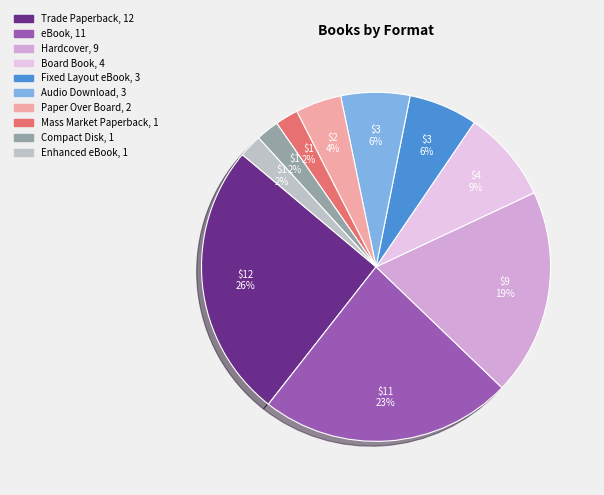

How many slices are in this pie chart?

10